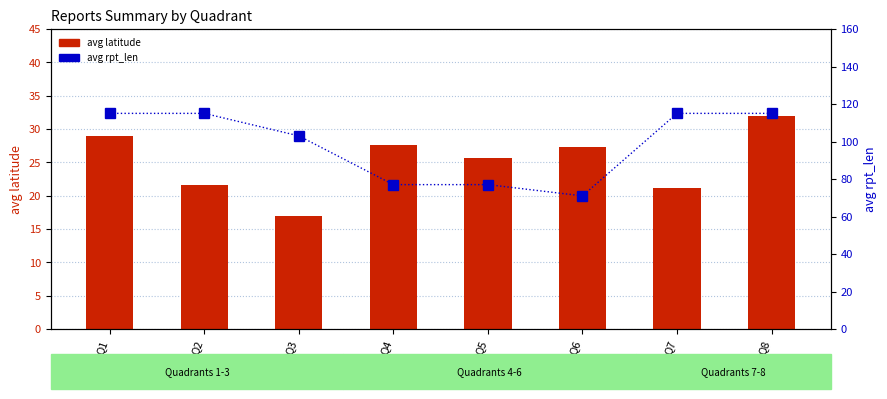

What is the difference between the avg latitude values at Q3 and Q2?

4.7